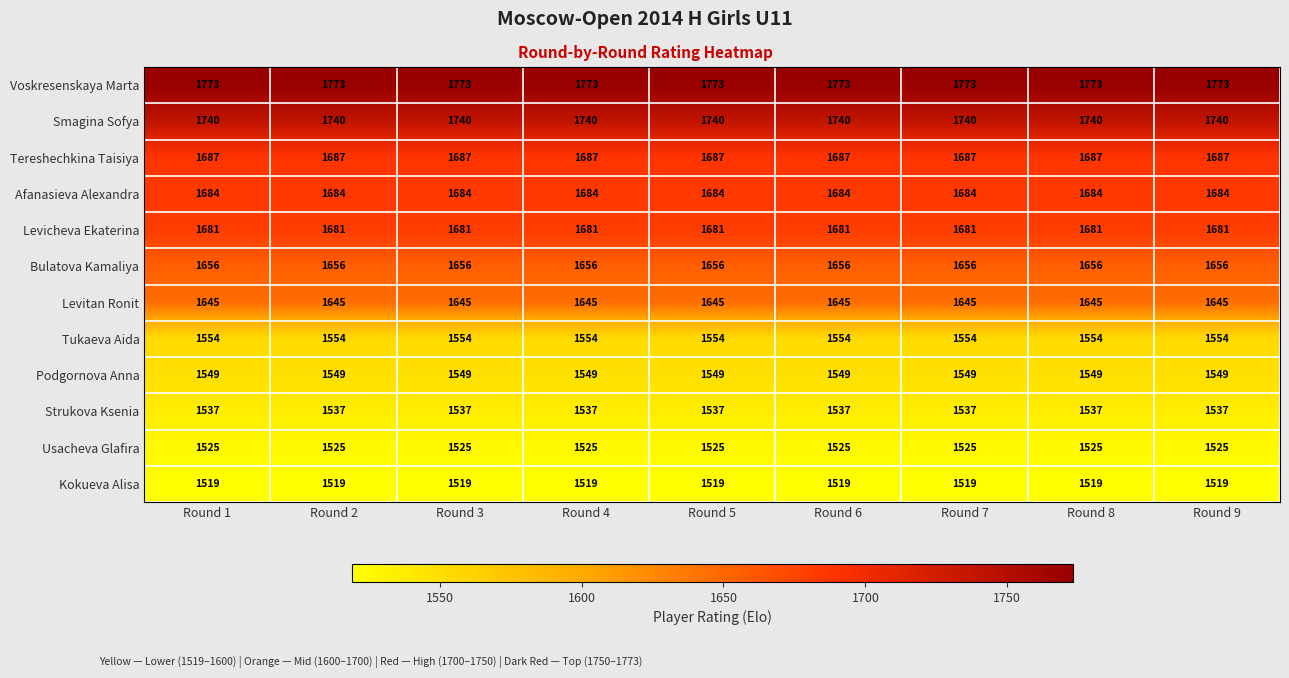

At how many categories does at least one series exceed 1684?

9